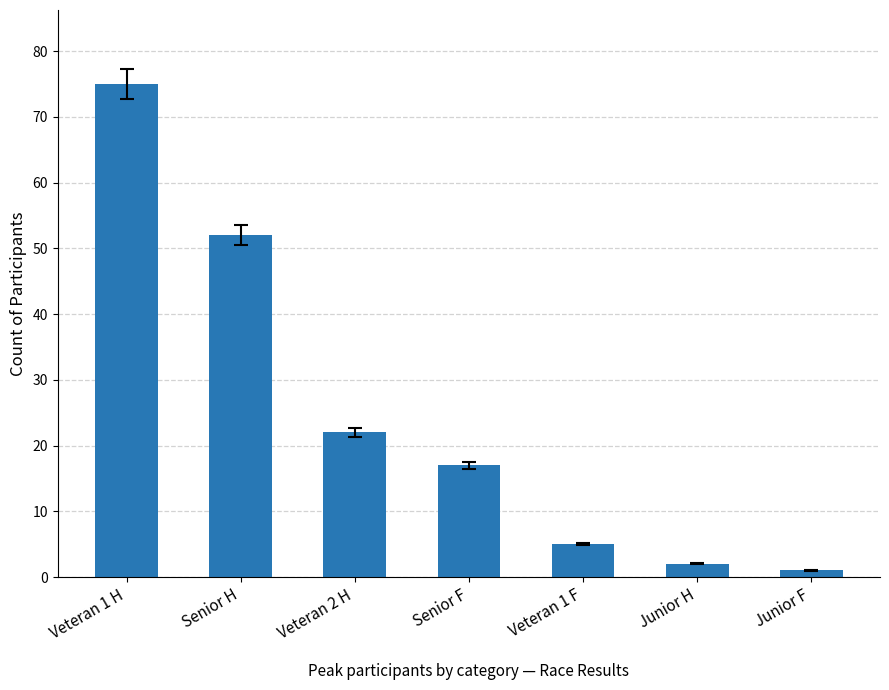

Reading left to right, list all the values displayed in this chart.

Veteran 1 H=75	Senior H=52	Veteran 2 H=22	Senior F=17	Veteran 1 F=5	Junior H=2	Junior F=1